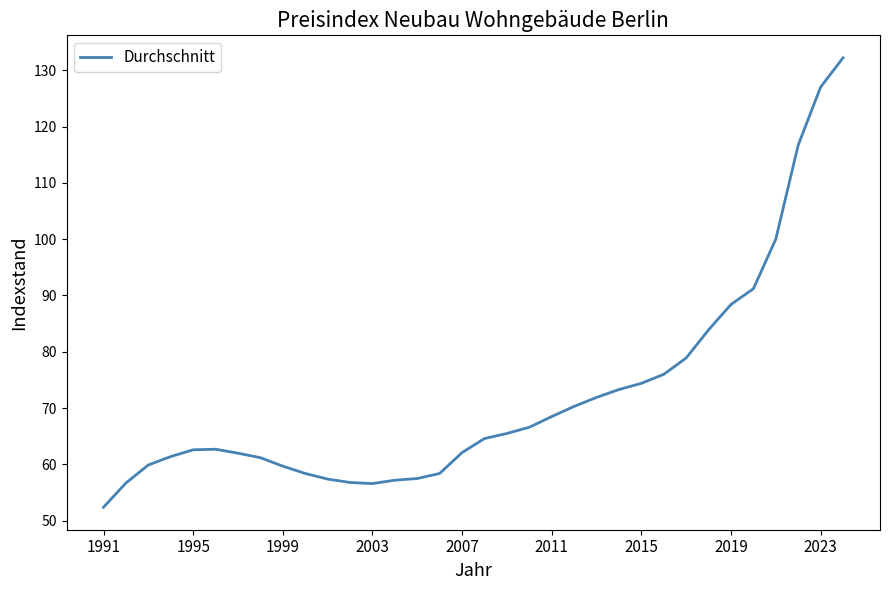

What is the smallest value displayed?

52.4